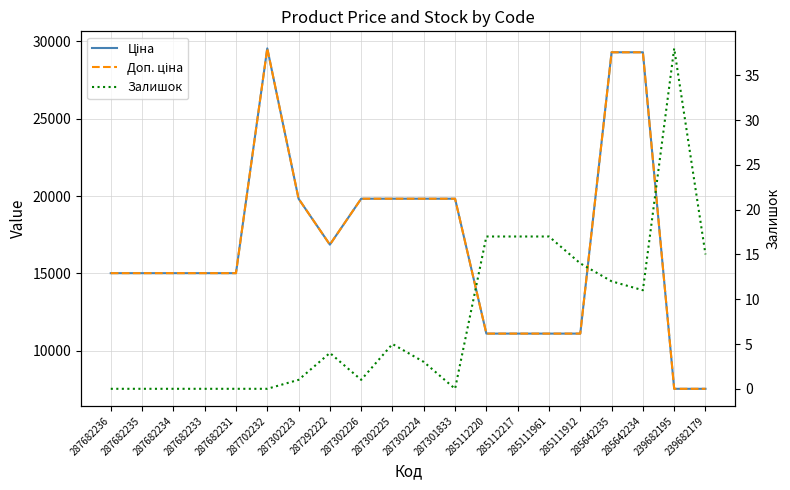

Reading left to right, extract all data points from this chart.

Ціна: 15019.2	15019.2	15019.2	15019.2	15019.2	29548.9	19831.1	16863.2	19831.1	19831.1	19831.1	19831.1	11113.6	11113.6	11113.6	11113.6	29294.9	29294.9	7545.9	7545.9
Доп. ціна: 15019.2	15019.2	15019.2	15019.2	15019.2	29548.9	19831.1	16863.2	19831.1	19831.1	19831.1	19831.1	11113.6	11113.6	11113.6	11113.6	29294.9	29294.9	7545.9	7545.9
Залишок: 0.0	0.0	0.0	0.0	0.0	0.0	1.0	4.0	1.0	5.0	3.0	0.0	17.0	17.0	17.0	14.0	12.0	11.0	38.0	15.0